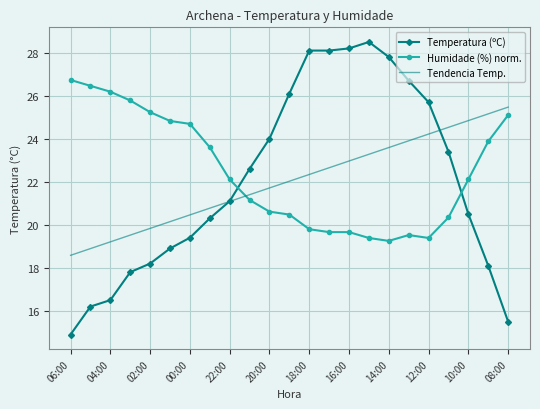

After their last crossing, which series has the higher values: Tendencia Temp. or Humidade (%) norm.?

Tendencia Temp.